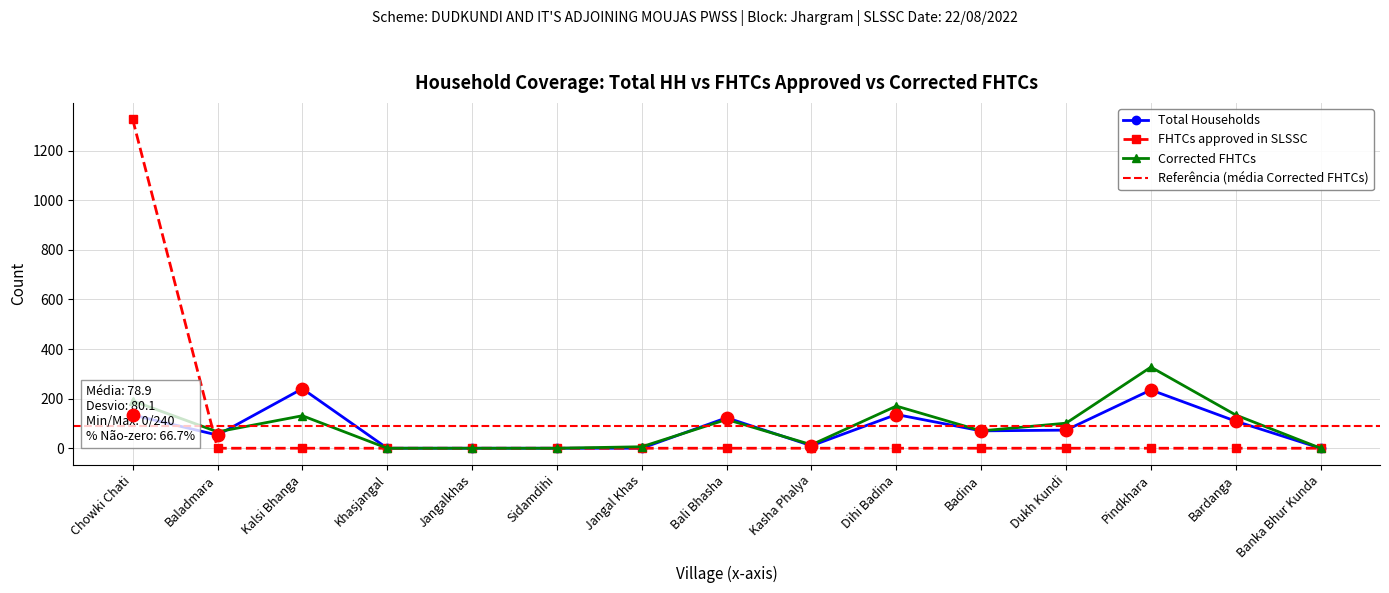

What is the total value across all series at Baladmara?

119